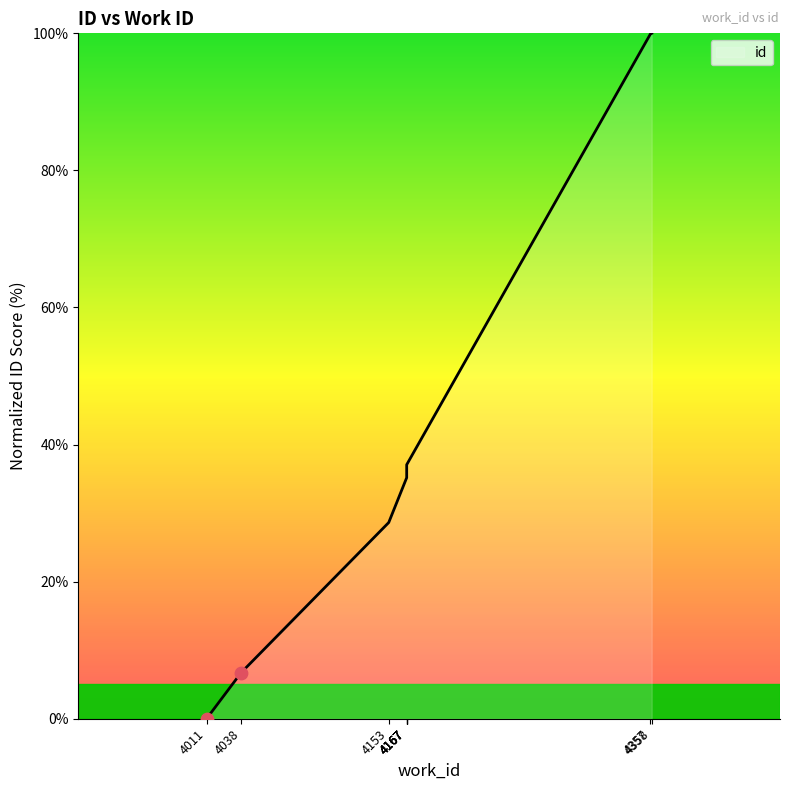

Which has a higher value, 4167 or 4167?

4167